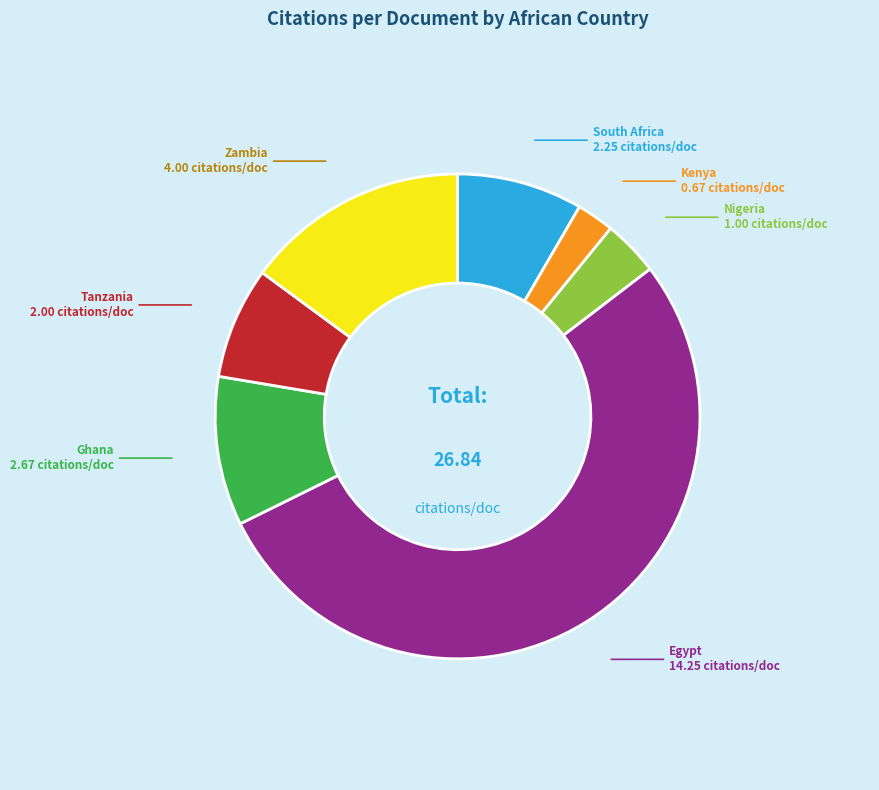

Does any single category account for the majority?

Yes